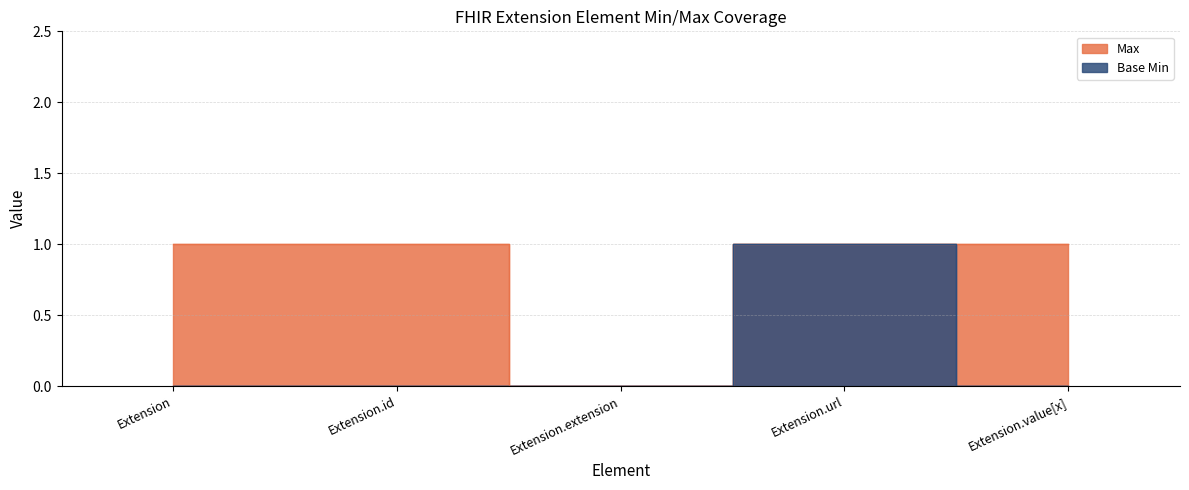

How many positive values does the Base Min series have?

1